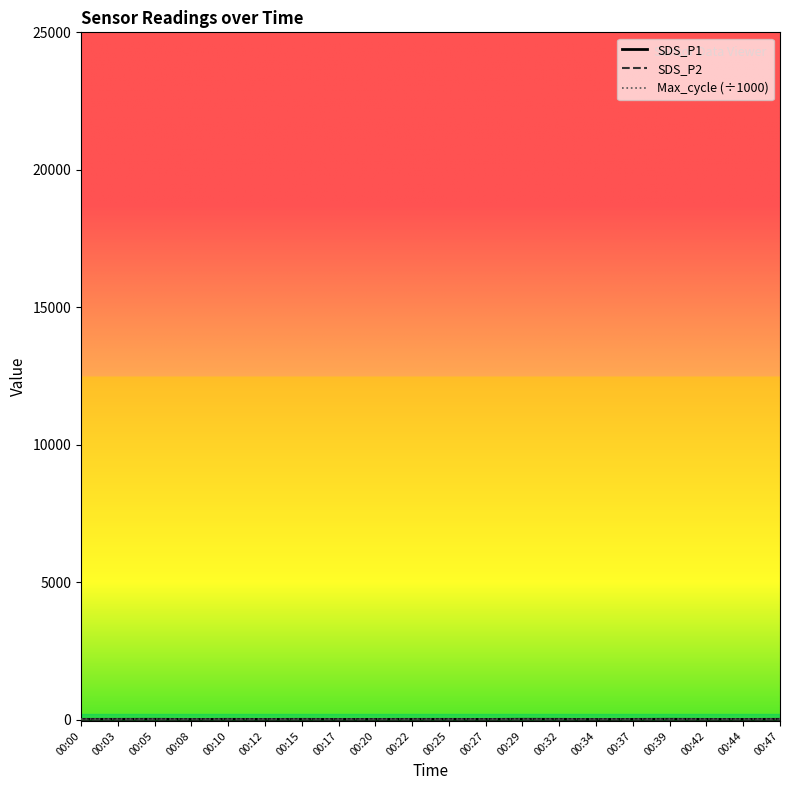

Between 00:32 and 00:37, which series saw the biggest shift?

SDS_P1